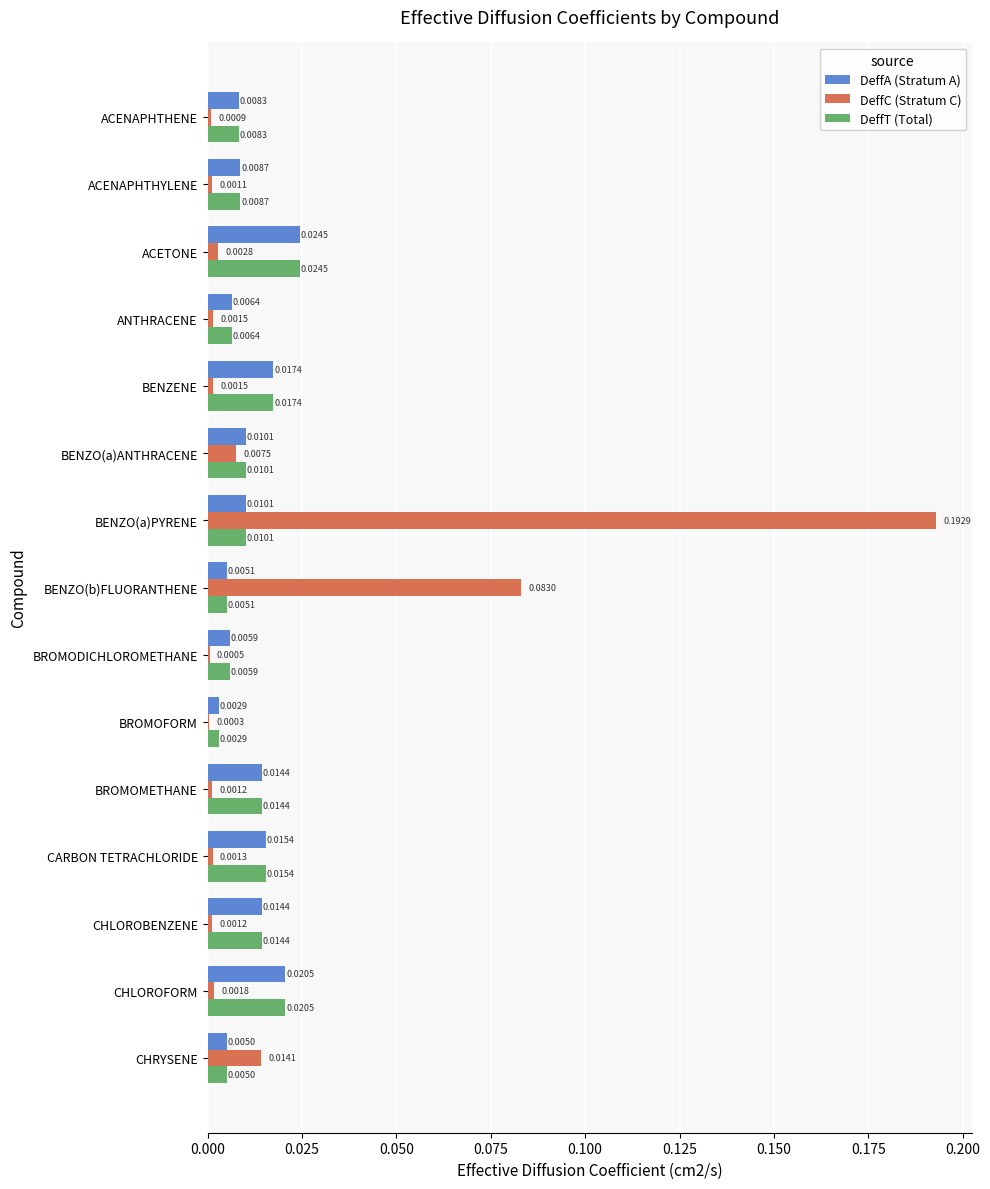

Where is DeffT (Total) nearest to the value 0?

BROMOFORM